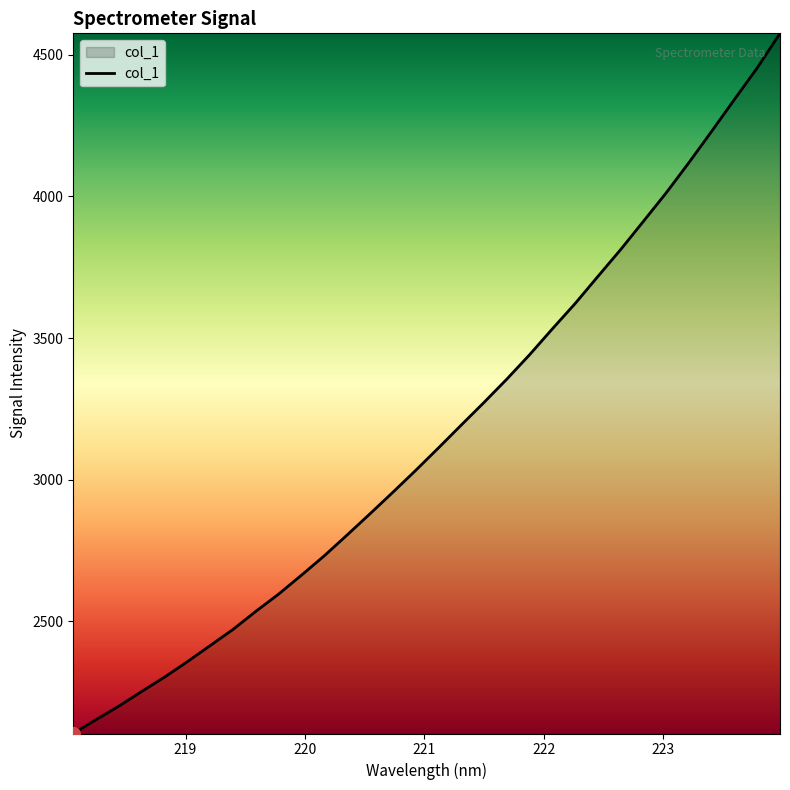

What is the smallest value displayed?

2102.8